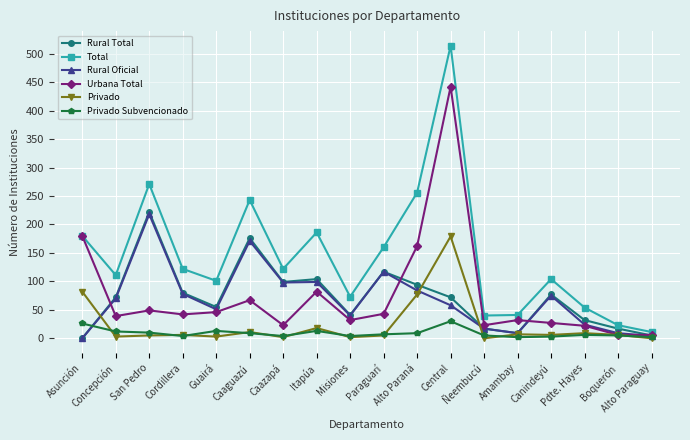

At which label is Rural Oficial closest to 109?

Paraguarí